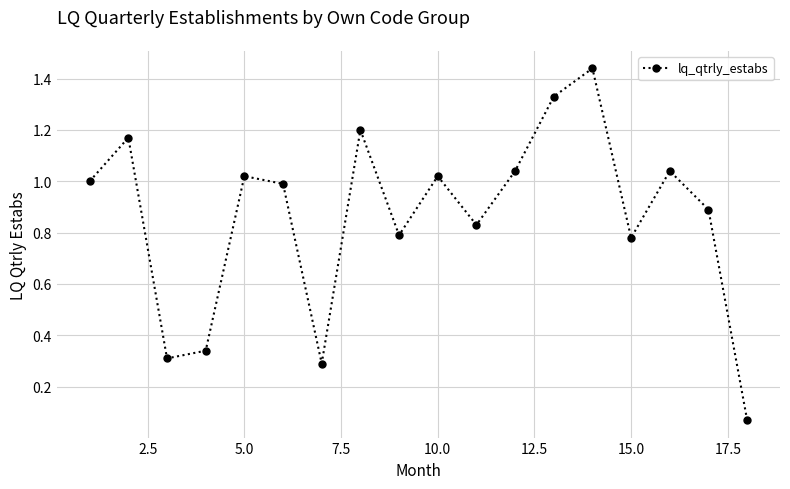

Does the chart display data point markers on the line(s)?

Yes